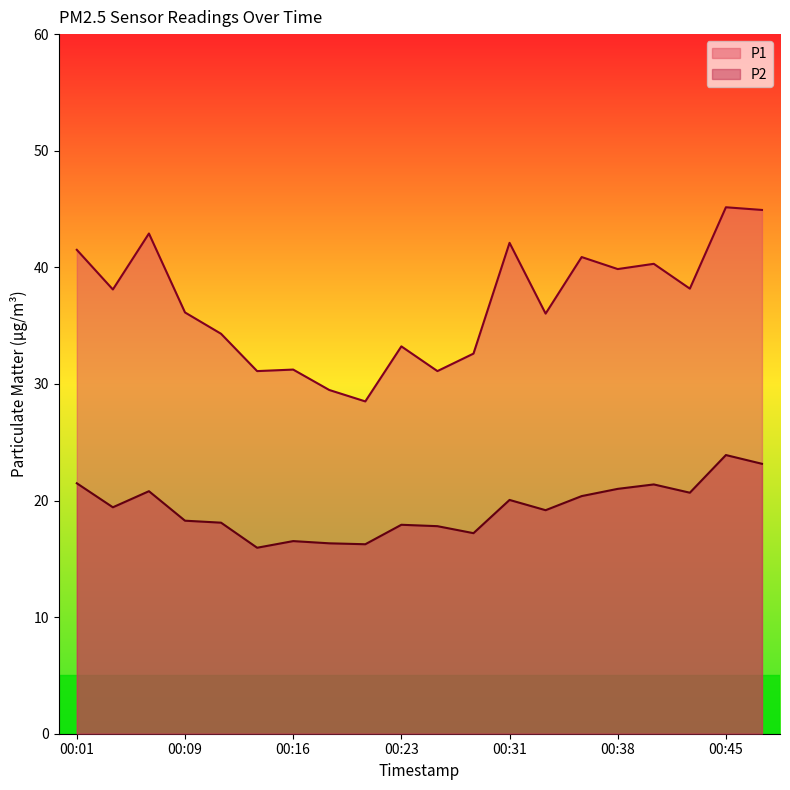

Between 00:23 and 00:14, which is larger?

00:23